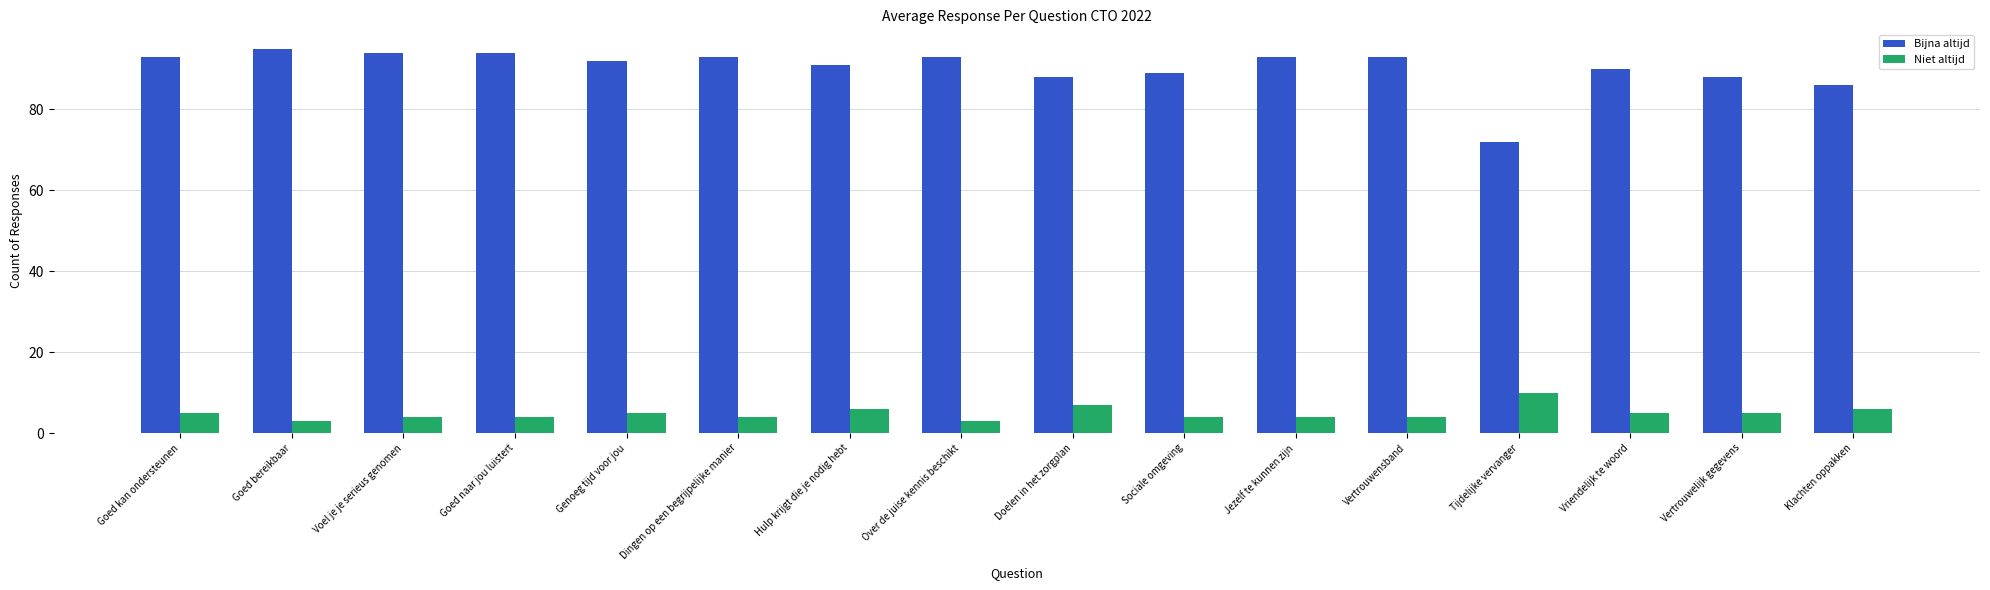

How many bars are there in total?

32